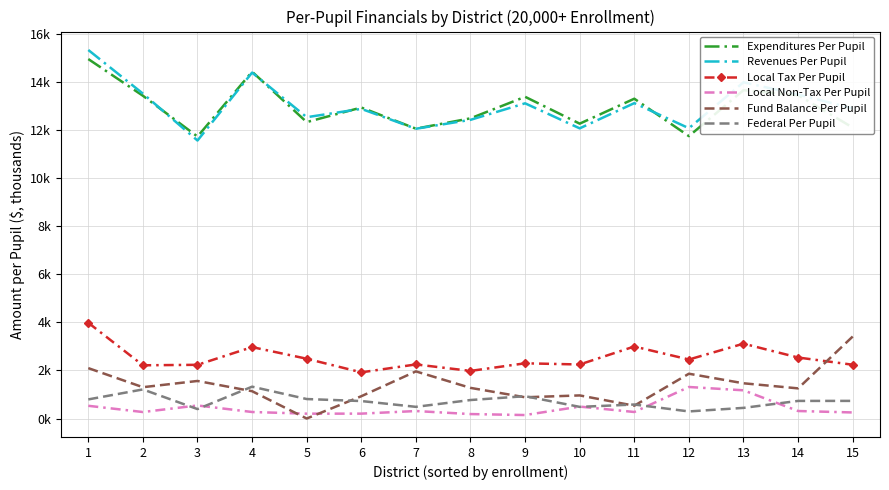

True or false: Federal Per Pupil has a value of 1.1 at 14.

False